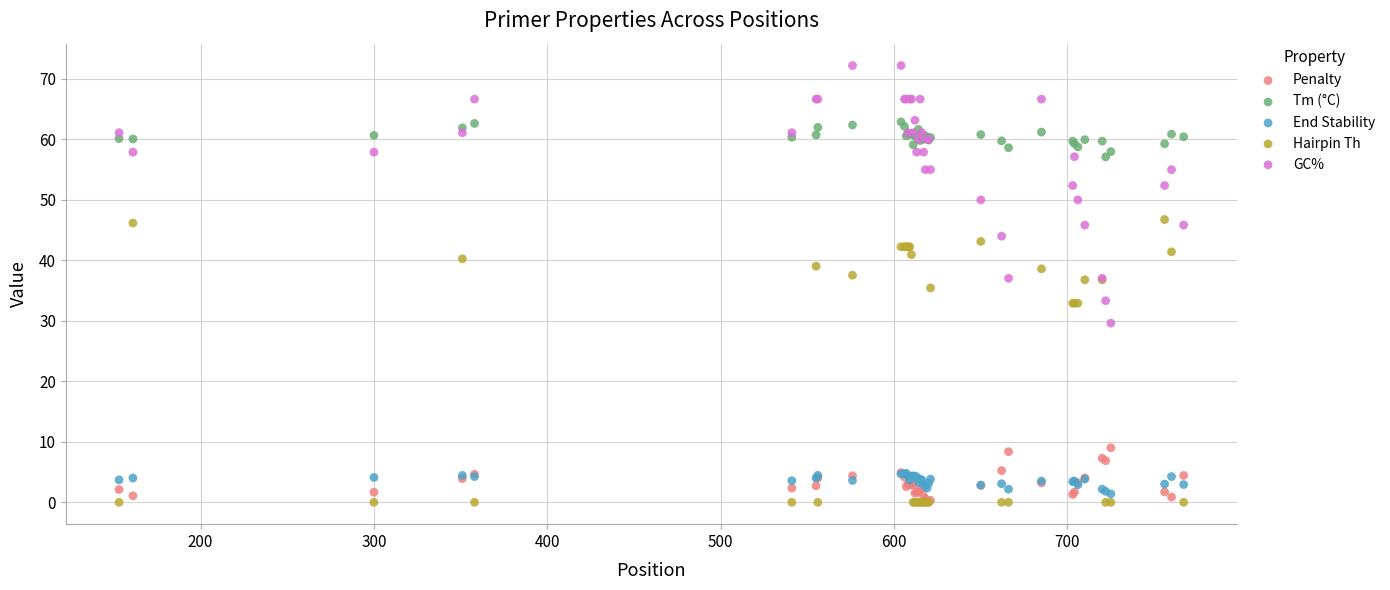

In the Hairpin Th series, what Y value is closest to 23?

32.9